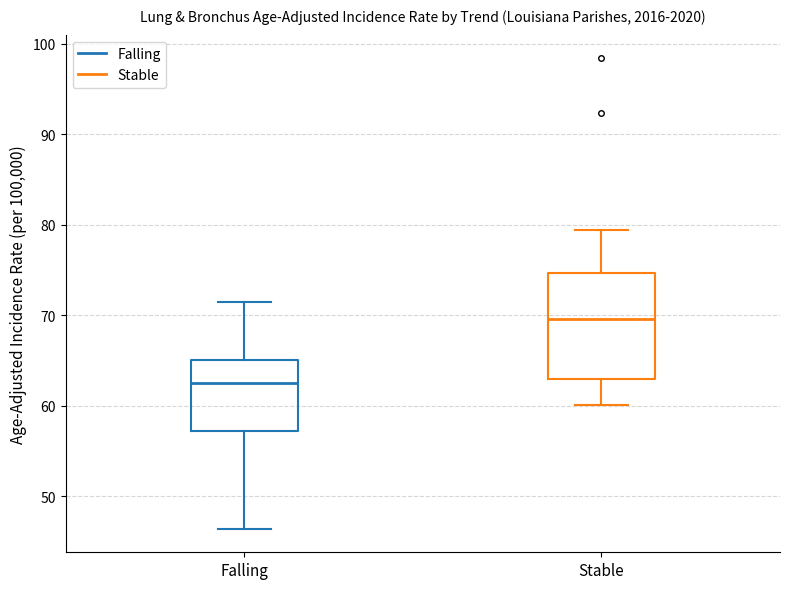

Which box is the tallest, from its lower edge to its upper edge?

Stable